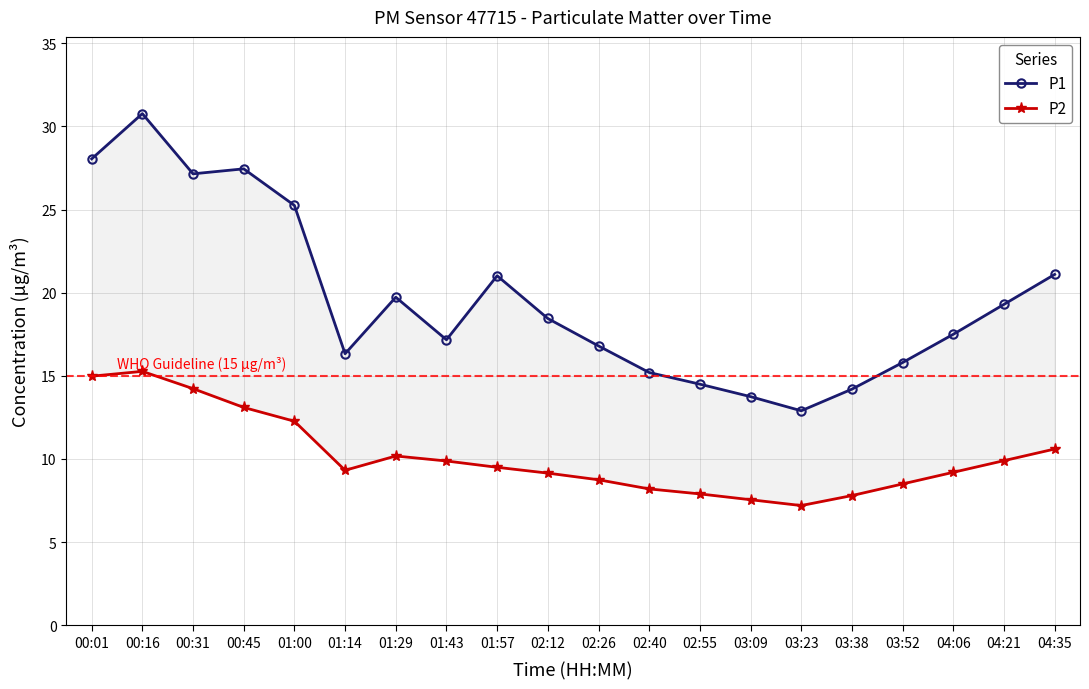

What is the label of the 8th point from the left?

01:43